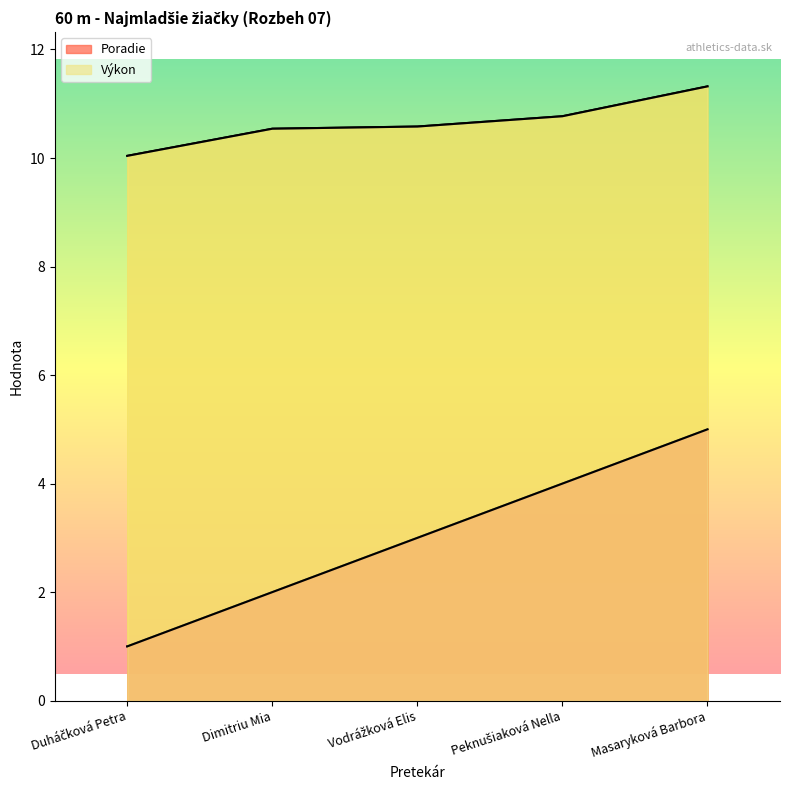

What is the difference between the Poradie values at Vodrážková Elis and Peknušiaková Nella?

1.0